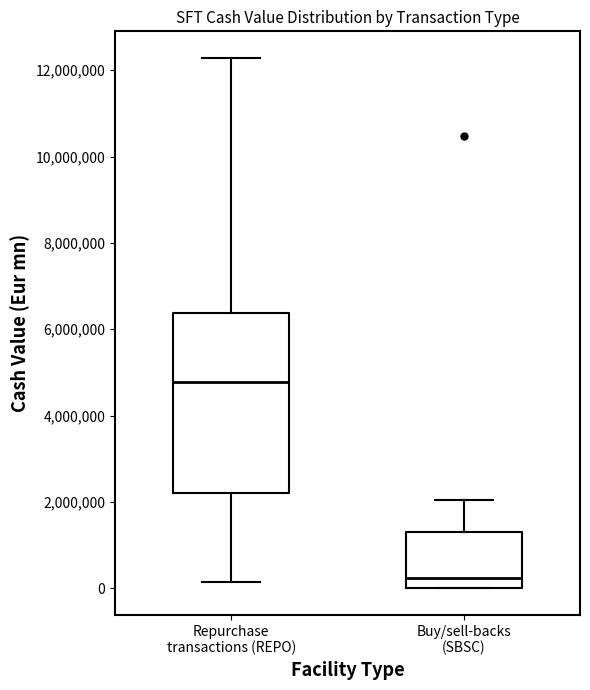

Which box's median line is the highest?

Repurchase transactions (REPO)